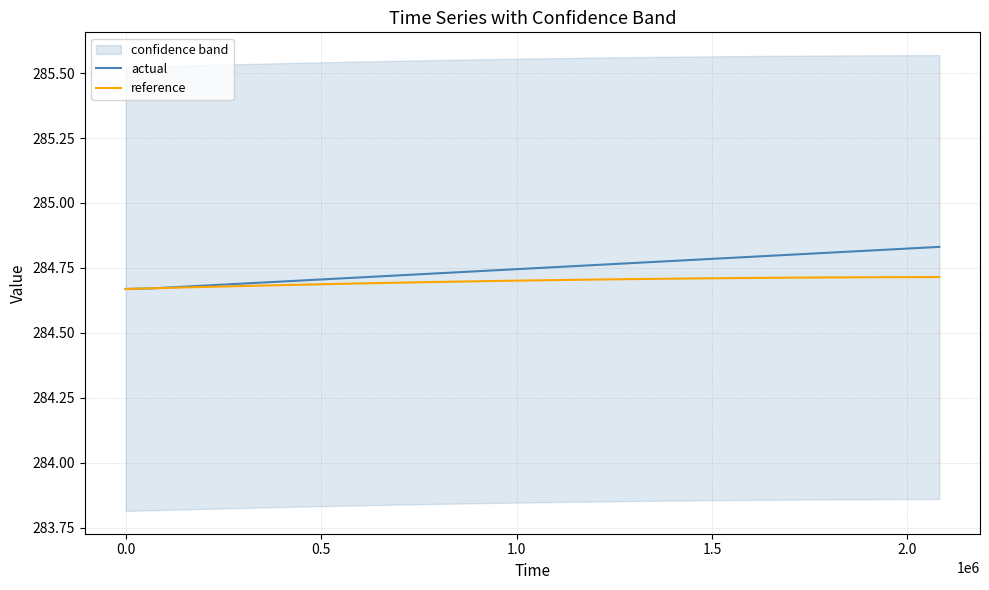

Does the chart have visible grid lines?

Yes